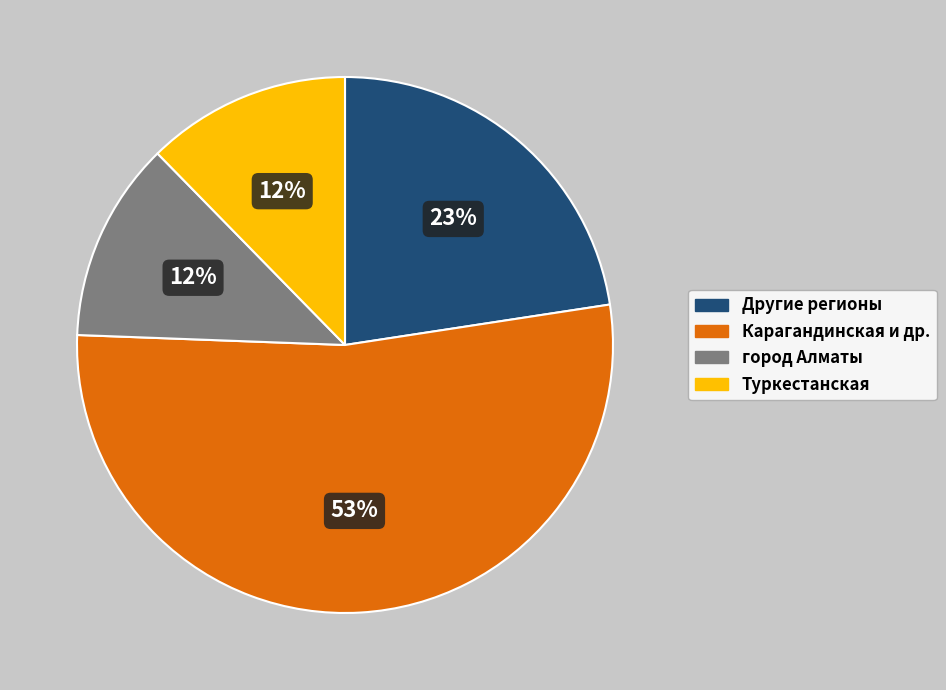

Which category has the biggest portion of the pie?

Карагандинская и др.